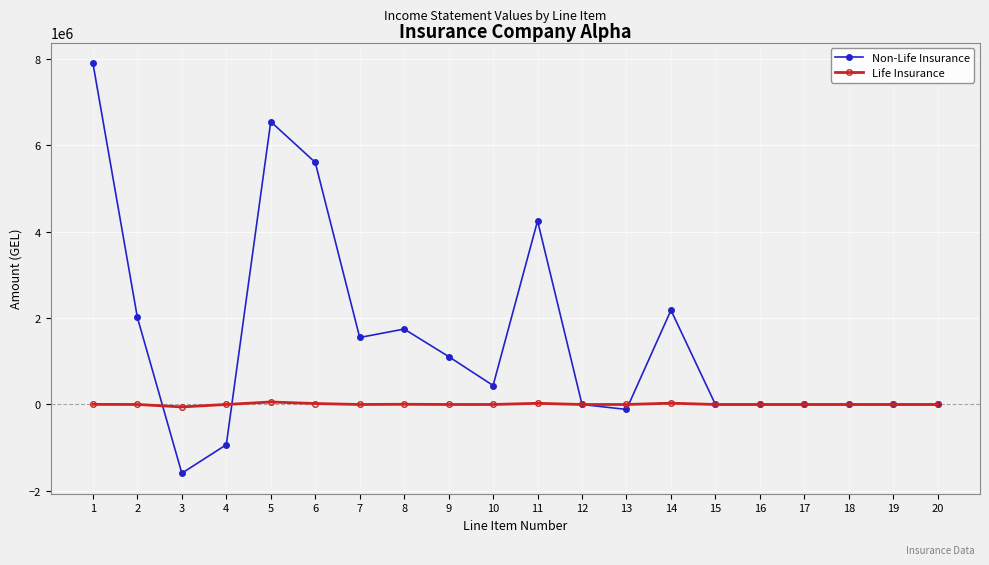

Between which two adjacent categories do Life Insurance and Non-Life Insurance first intersect?

2 and 3